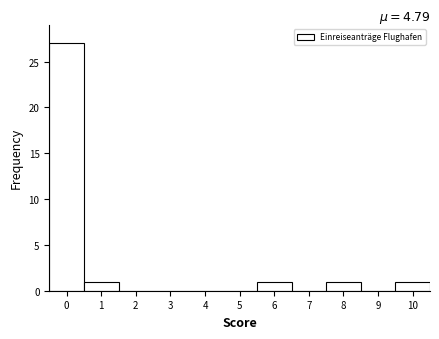

Reading left to right, list every bar in this chart as the range it spans on the x-axis followed by its height. The values are not printed on the chart, so give them approximately, as read against the axis.

-0.5 to 0.5: 27
0.5 to 1.5: 1
1.5 to 2.5: 0
2.5 to 3.5: 0
3.5 to 4.5: 0
4.5 to 5.5: 0
5.5 to 6.5: 1
6.5 to 7.5: 0
7.5 to 8.5: 1
8.5 to 9.5: 0
9.5 to 10.5: 1